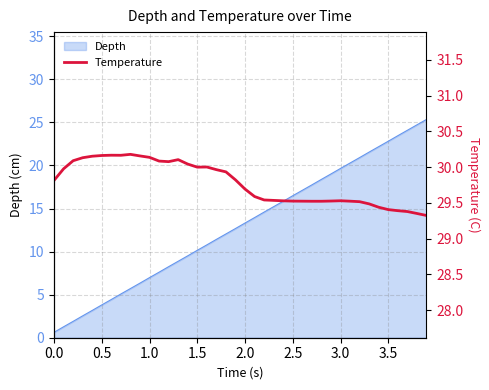

The value of Depth at 1.0 is 12.1. True or false?

False